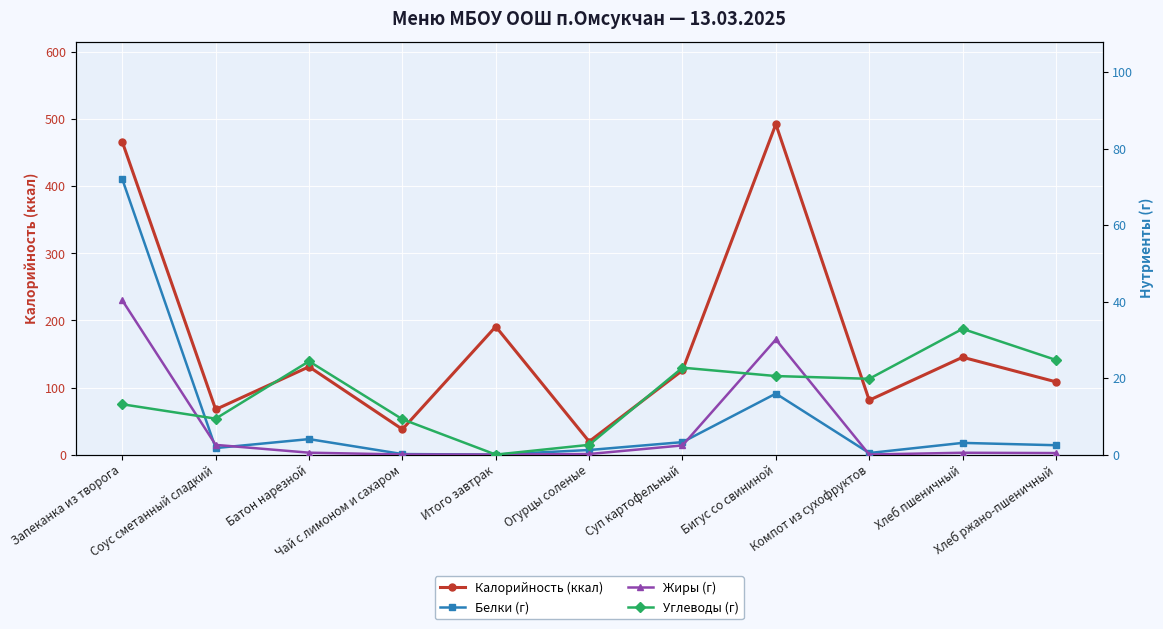

What is the sum of the Калорийность (ккал) values at Итого завтрак and Бигус со свининой?

683.7